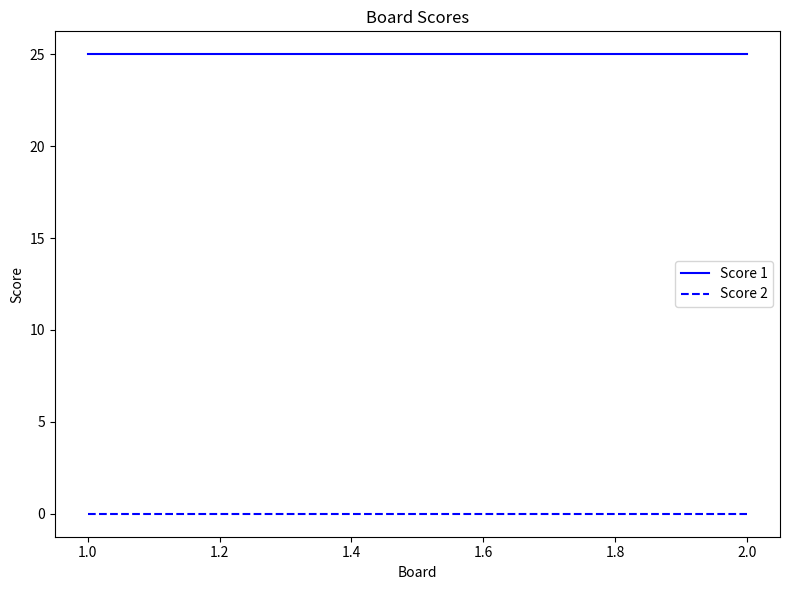

Does the chart display data point markers on the line(s)?

No